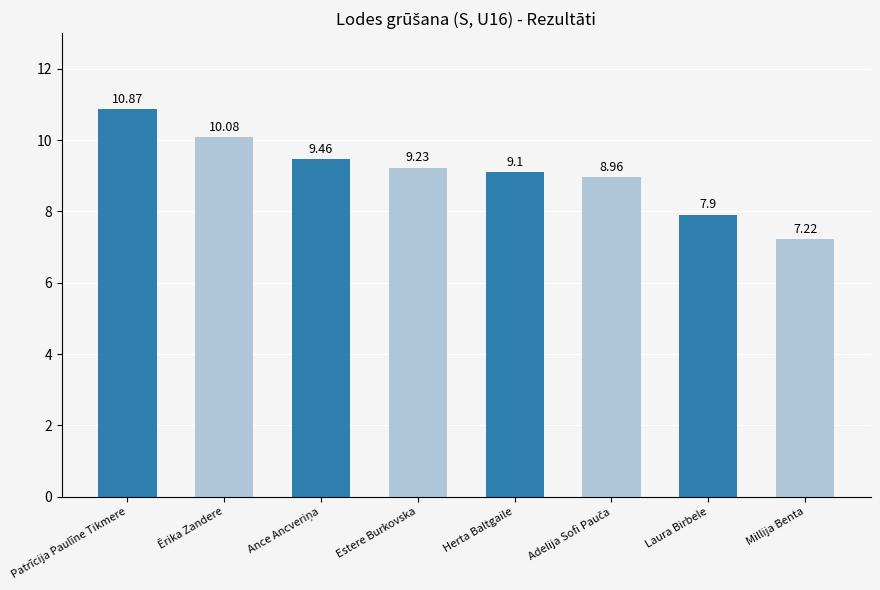

Where does the data first go above 9?

Patrīcija Paulīne Tikmere